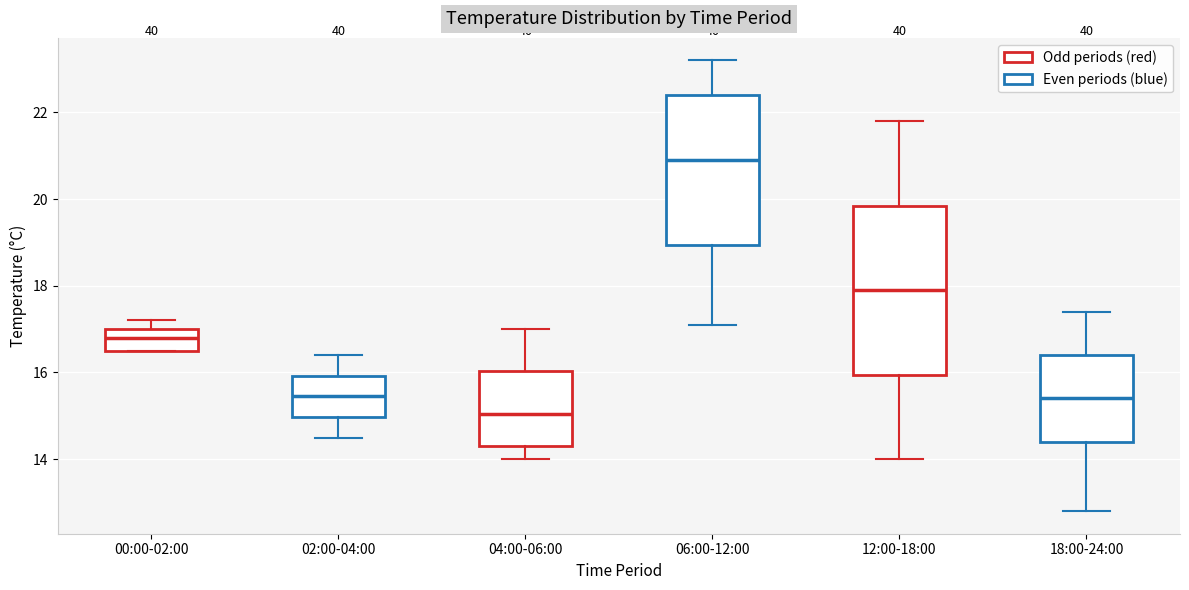

Reading left to right, read every box against the y-axis: the position of its median line, the range the box covers, and the ends of its whiskers. The values are not printed on the chart, so give them approximately, as read against the axis.

00:00-02:00: median 16.8, box 16.6 to 17.0, whiskers 16.6 to 17.2
02:00-04:00: median 15.4, box 15.0 to 16.0, whiskers 14.6 to 16.4
04:00-06:00: median 15.0, box 14.4 to 16.0, whiskers 14.0 to 17.0
06:00-12:00: median 21.0, box 19.0 to 22.4, whiskers 17.2 to 23.2
12:00-18:00: median 18.0, box 16.0 to 19.8, whiskers 14.0 to 21.8
18:00-24:00: median 15.4, box 14.4 to 16.4, whiskers 12.8 to 17.4